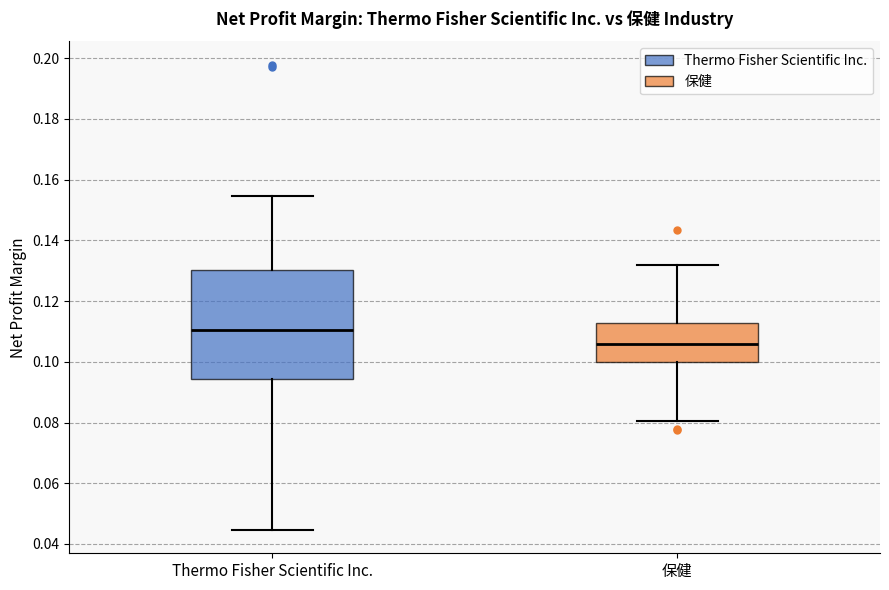

Which box is the tallest, from its lower edge to its upper edge?

Thermo Fisher Scientific Inc.